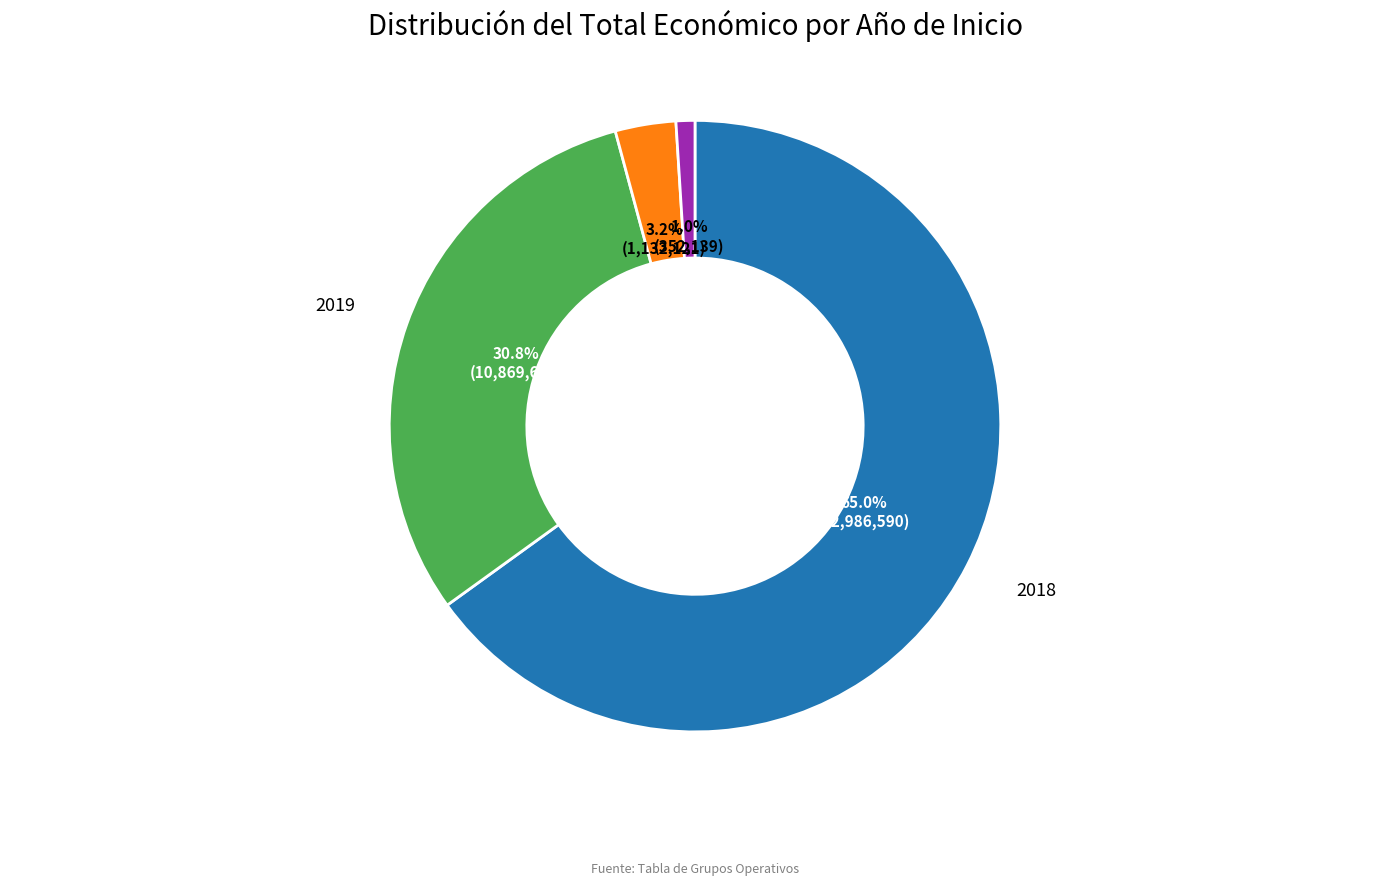

Is there any slice that represents more than half of the pie?

Yes